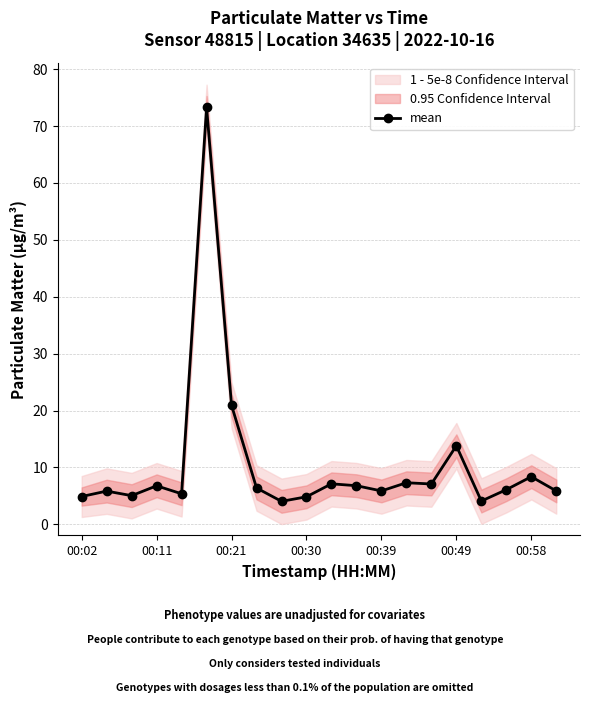

How many values are below 6?

9